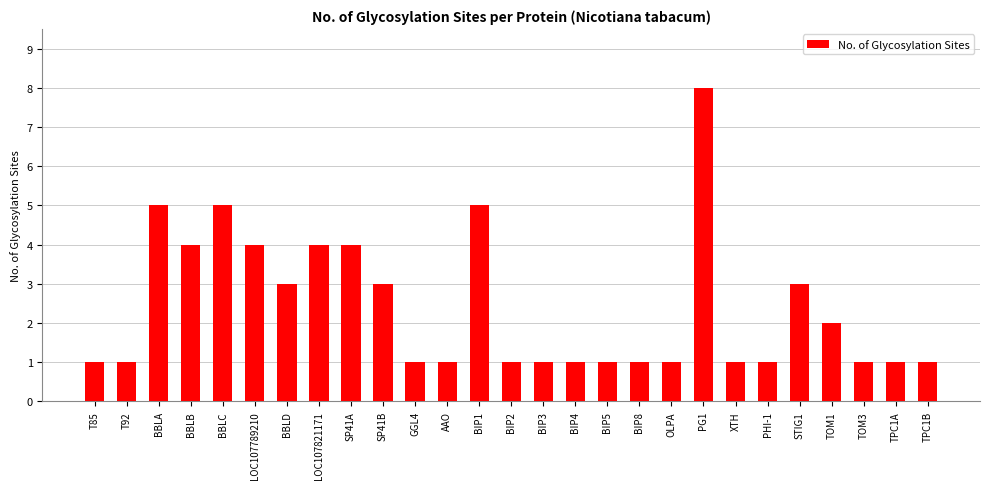

Is it true that the value at XTH is 1?

True